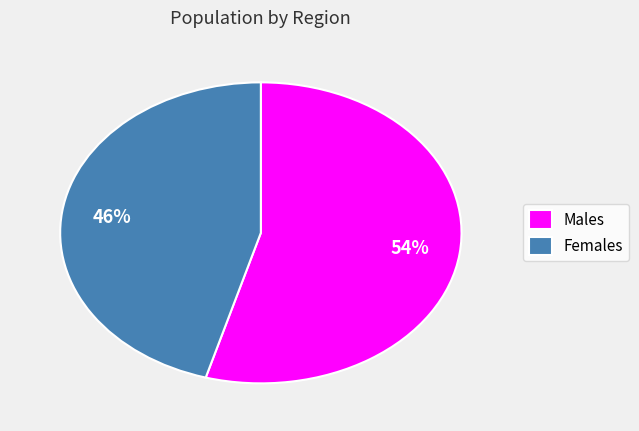

To the nearest percent, what is the average slice percentage?

50%